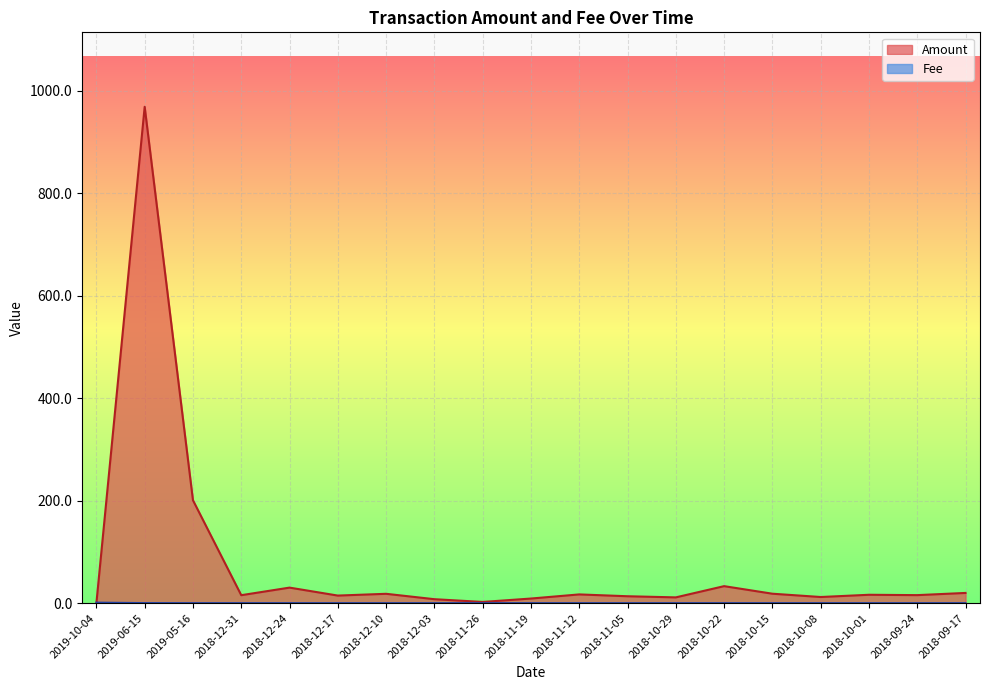

After their last crossing, which series has the higher values: Amount or Fee?

Amount